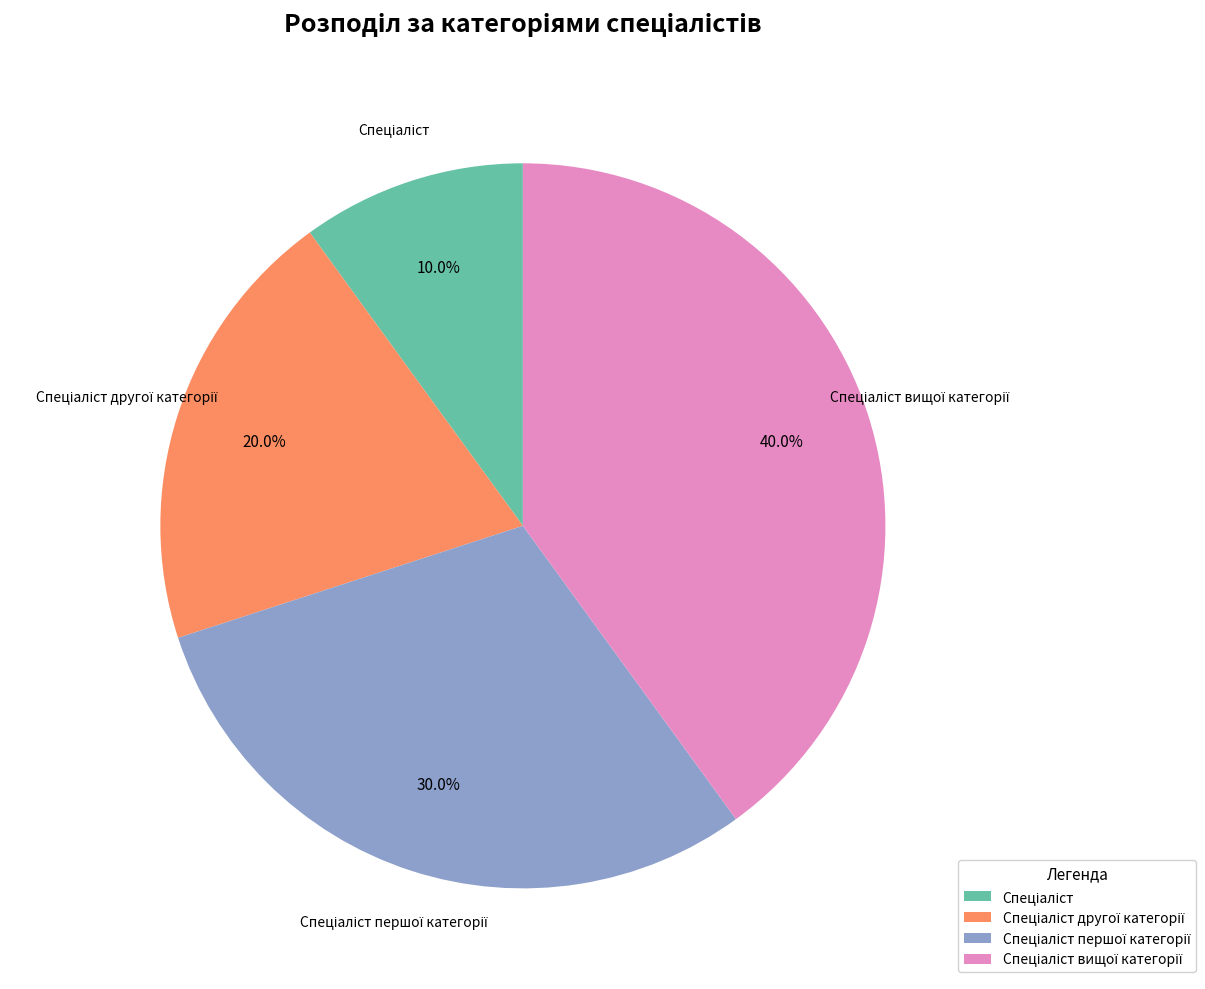

Is there a majority slice in this chart?

No